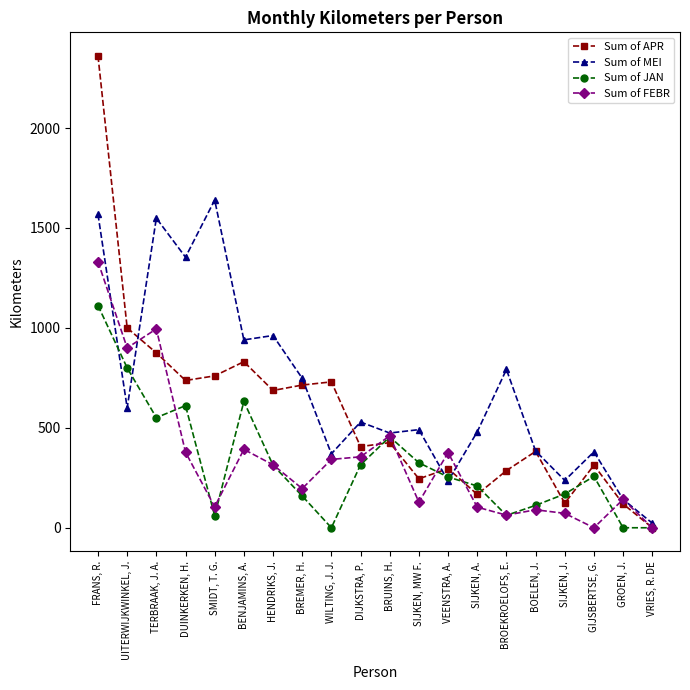

What are all the series names shown in the legend?

Sum of APR, Sum of MEI, Sum of JAN, Sum of FEBR